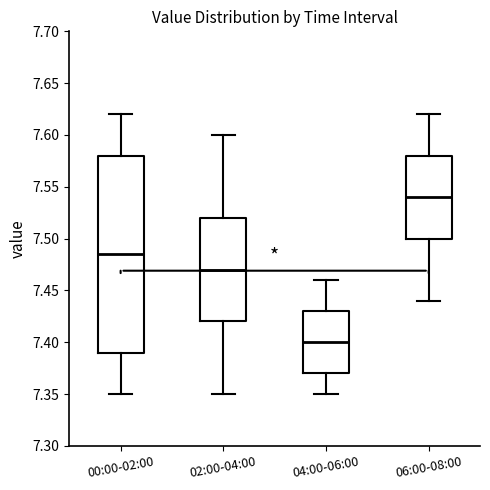

Reading left to right, read every box against the y-axis: the position of its median line, the range the box covers, and the ends of its whiskers. The values are not printed on the chart, so give them approximately, as read against the axis.

00:00-02:00: median 7.485, box 7.390 to 7.580, whiskers 7.350 to 7.620
02:00-04:00: median 7.470, box 7.420 to 7.520, whiskers 7.350 to 7.600
04:00-06:00: median 7.400, box 7.370 to 7.430, whiskers 7.350 to 7.460
06:00-08:00: median 7.540, box 7.500 to 7.580, whiskers 7.440 to 7.620